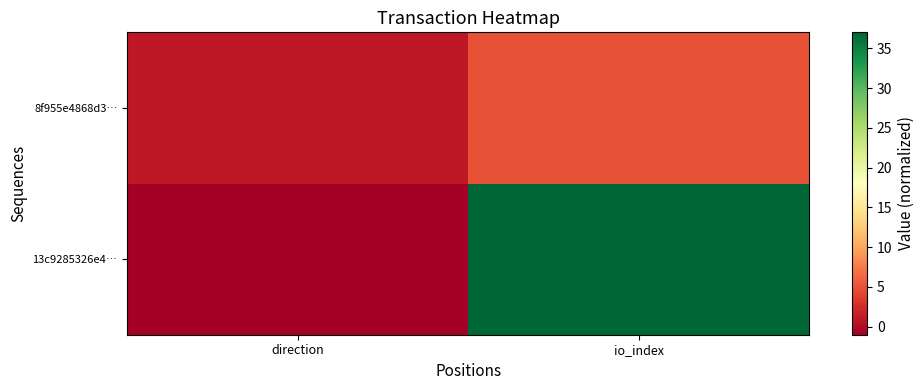

At io_index, list the series in order from largest to smallest.

13c9285326e4…, 8f955e4868d3…